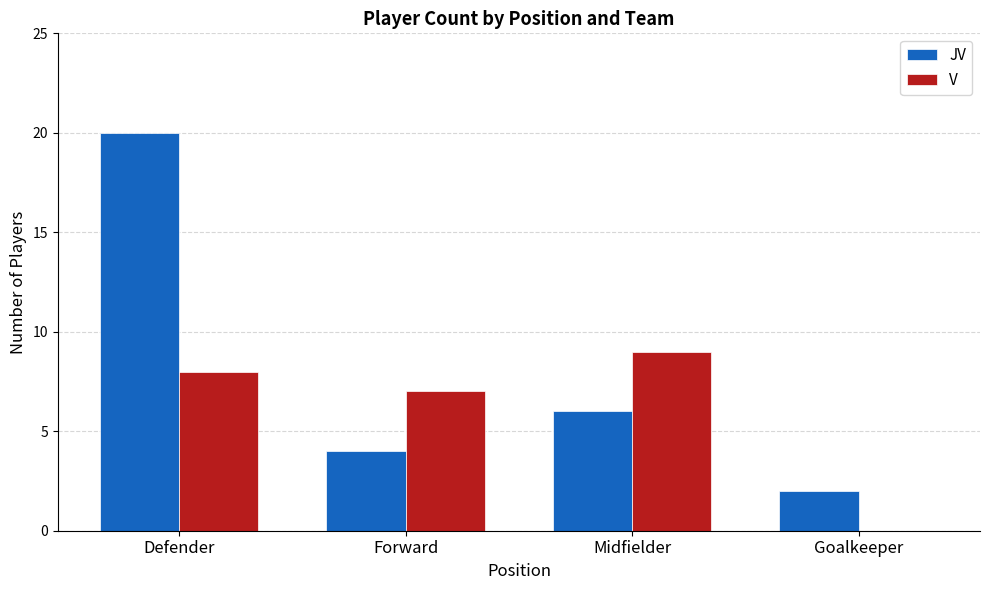

Are the bars grouped side by side (vs. stacked)?

Yes